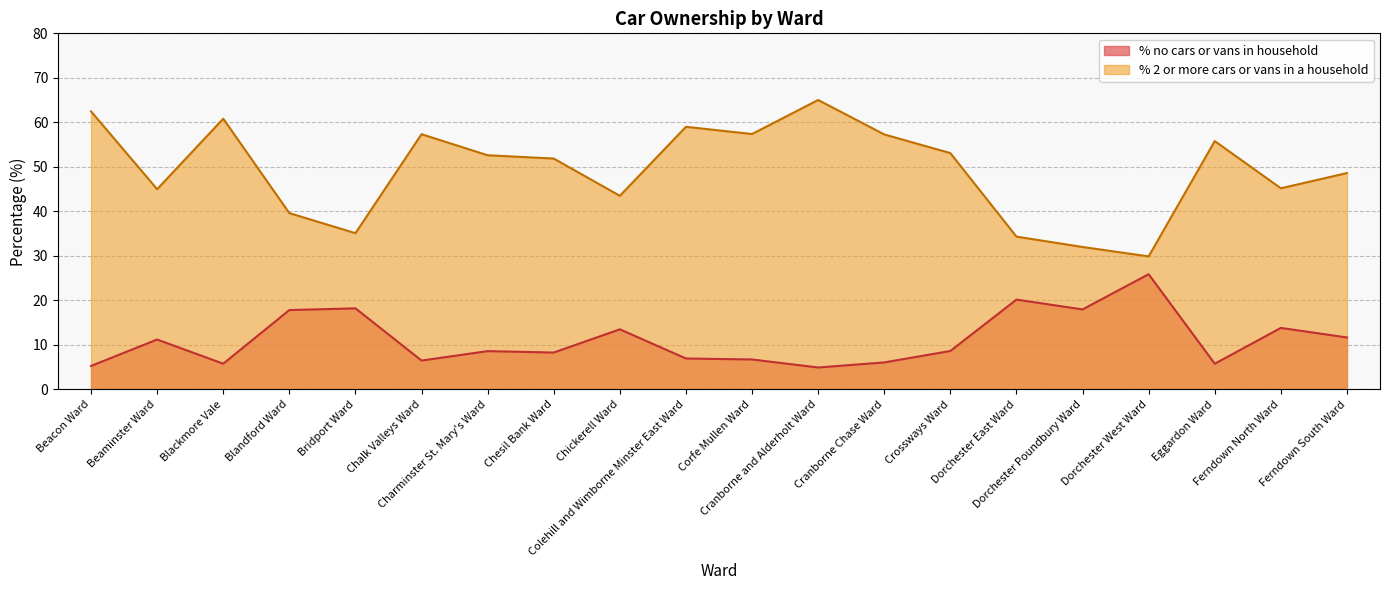

What is the maximum value for % 2 or more cars or vans in a household?

65.0